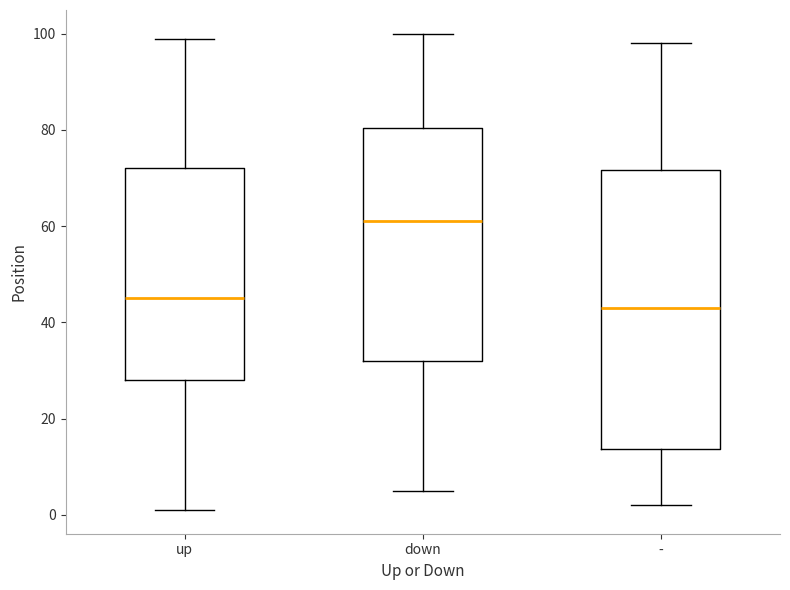

Reading left to right, read every box against the y-axis: the position of its median line, the range the box covers, and the ends of its whiskers. The values are not printed on the chart, so give them approximately, as read against the axis.

up: median 46, box 28 to 72, whiskers 2 to 100
down: median 62, box 32 to 80, whiskers 6 to 100
-: median 44, box 14 to 72, whiskers 2 to 98